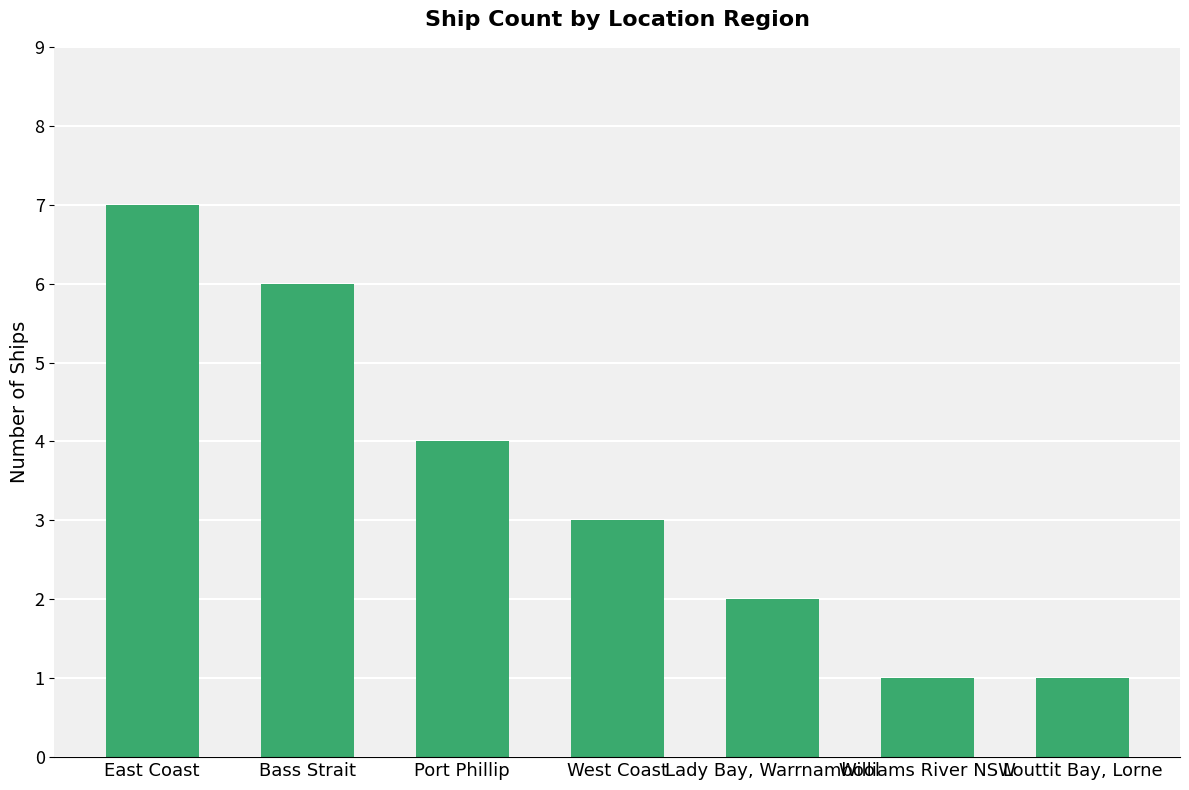

Which has a higher value, Port Phillip or East Coast?

East Coast